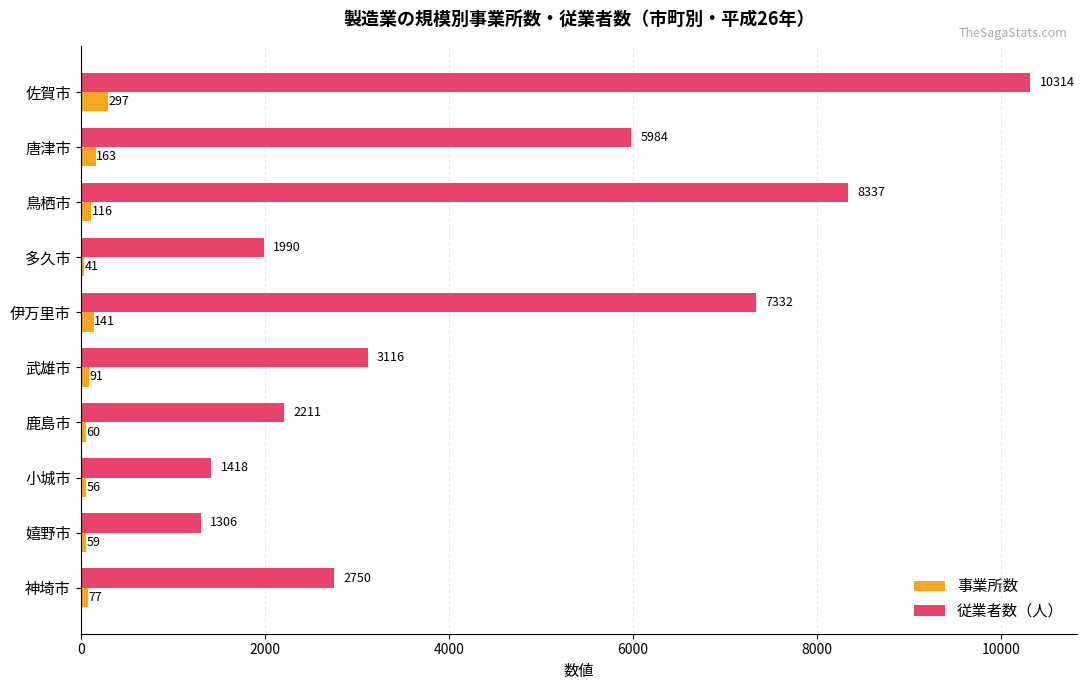

What is the difference between the maximum and minimum values in the 従業者数（人） series?

9008